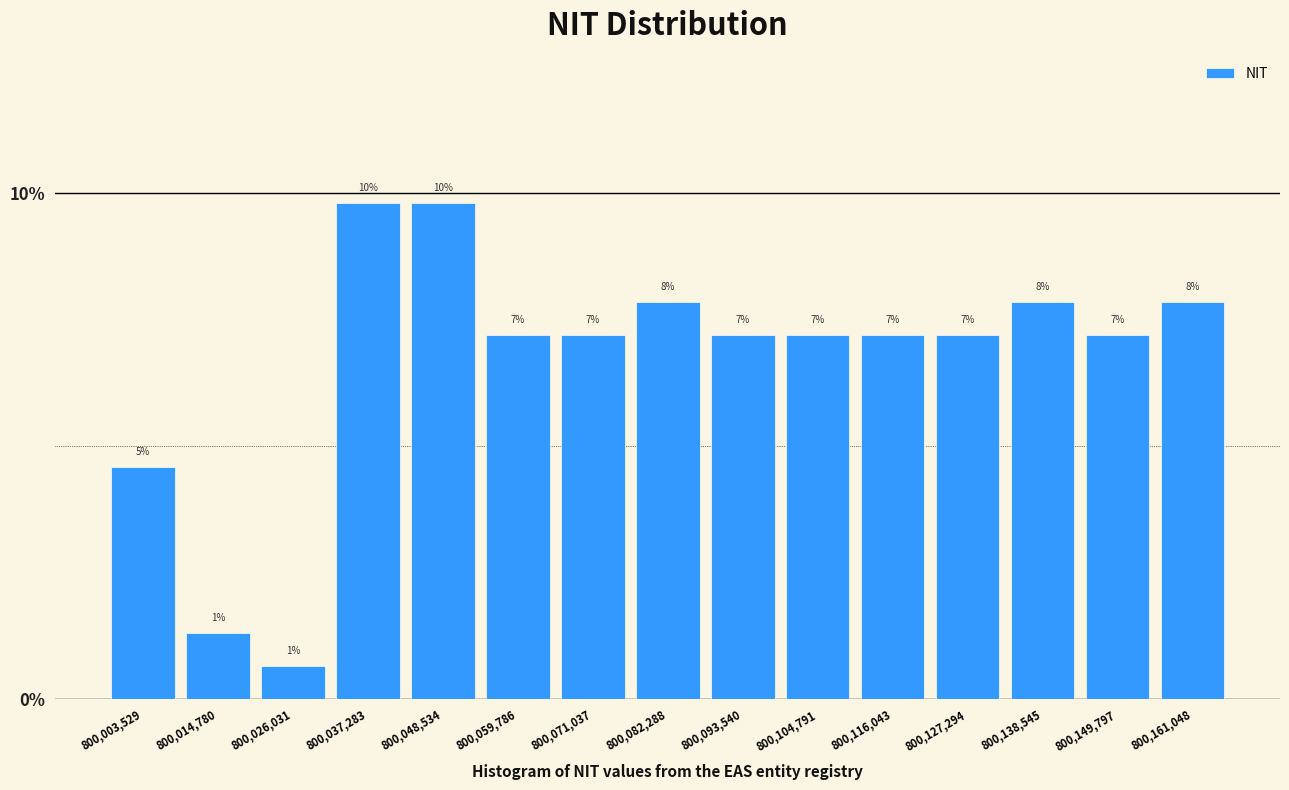

Are the bars horizontal?

No